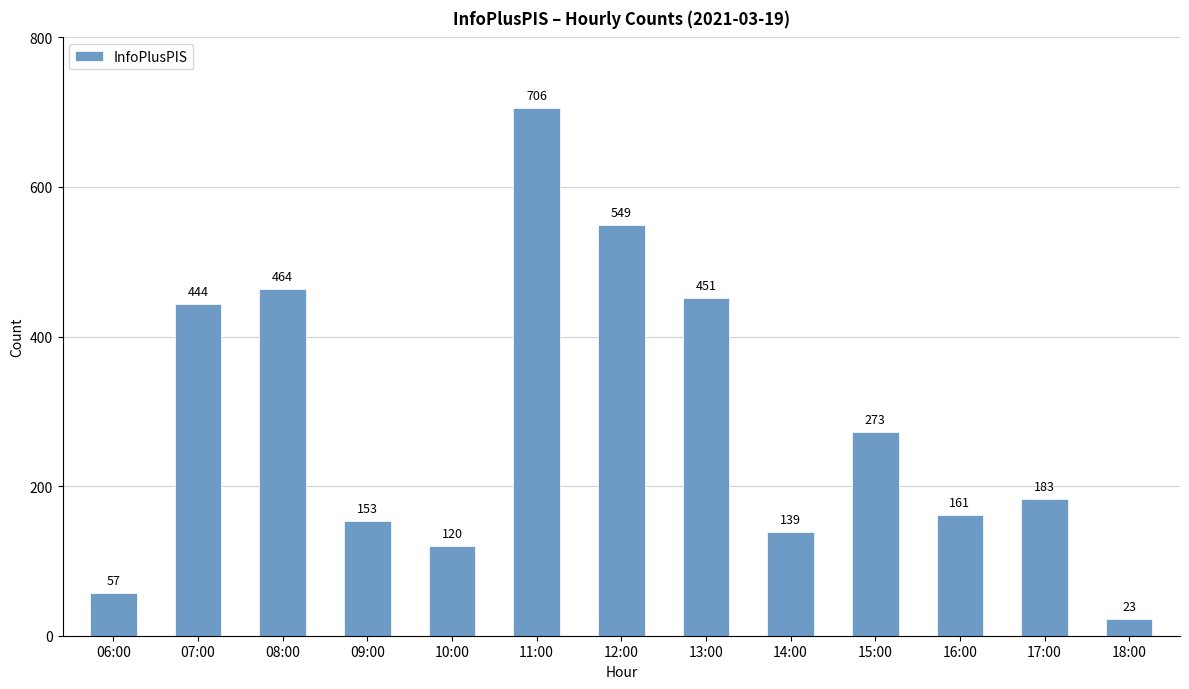

The chart shows a value of 93 at 17:00. True or false?

False